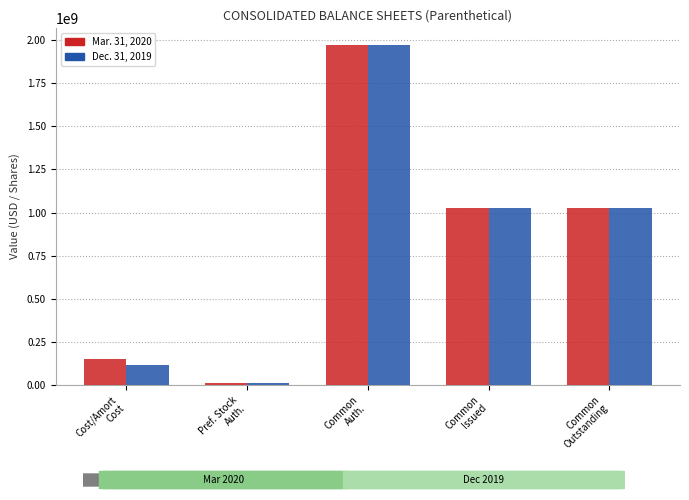

Is the value of Mar. 31, 2020 at Pref. Stock
Auth. greater than the value of Dec. 31, 2019 at Cost/Amort
Cost?

No